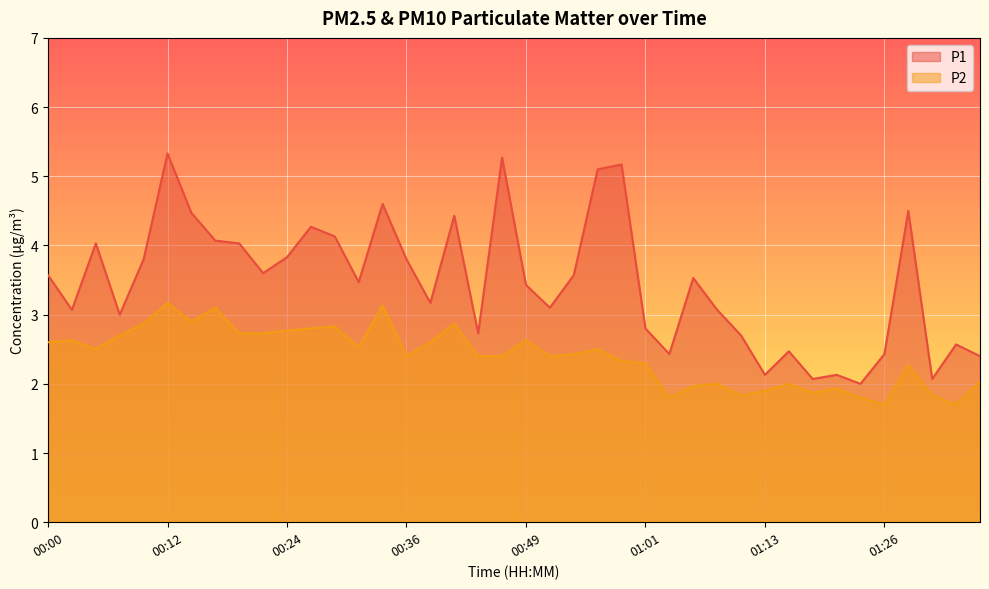

Reading left to right, what are all the values shown in this chart?

P1: 00:00=3.6	00:02=3.1	00:05=4.0	00:07=3.0	00:10=3.8	00:12=5.3	00:14=4.5	00:17=4.1	00:19=4.0	00:22=3.6	00:24=3.8	00:27=4.3	00:29=4.1	00:31=3.5	00:34=4.6	00:36=3.8	00:39=3.2	00:41=4.4	00:44=2.7	00:46=5.3	00:49=3.4	00:51=3.1	00:53=3.6	00:56=5.1	00:58=5.2	01:01=2.8	01:03=2.4	01:06=3.5	01:08=3.1	01:11=2.7	01:13=2.1	01:16=2.5	01:18=2.1	01:21=2.1	01:23=2.0	01:26=2.4	01:28=4.5	01:31=2.1	01:33=2.6	01:36=2.4
P2: 00:00=2.6	00:02=2.6	00:05=2.5	00:07=2.7	00:10=2.9	00:12=3.2	00:14=2.9	00:17=3.1	00:19=2.7	00:22=2.7	00:24=2.8	00:27=2.8	00:29=2.8	00:31=2.5	00:34=3.1	00:36=2.4	00:39=2.6	00:41=2.9	00:44=2.4	00:46=2.4	00:49=2.6	00:51=2.4	00:53=2.4	00:56=2.5	00:58=2.3	01:01=2.3	01:03=1.8	01:06=2.0	01:08=2.0	01:11=1.8	01:13=1.9	01:16=2.0	01:18=1.9	01:21=1.9	01:23=1.8	01:26=1.7	01:28=2.3	01:31=1.8	01:33=1.7	01:36=2.0